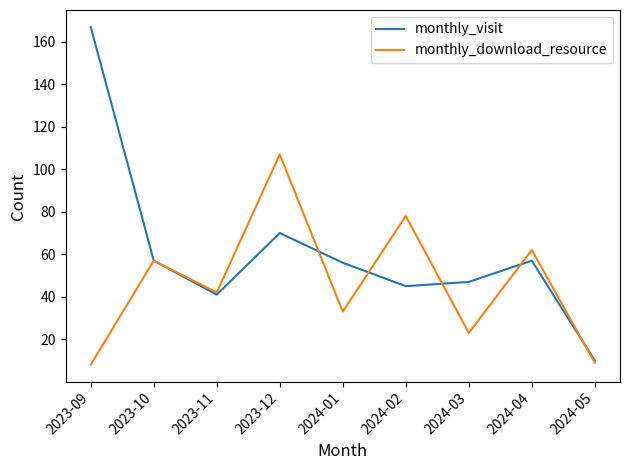

What is the difference between the second highest and minimum values in the monthly_download_resource series?

70